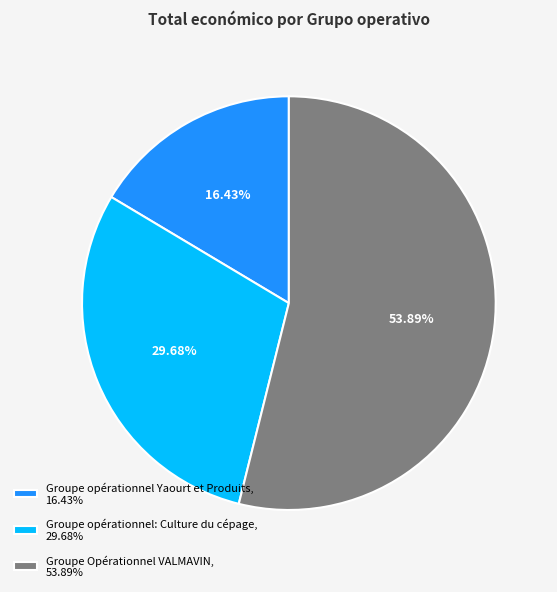

To the nearest percent, what percentage of the pie is Groupe Opérationnel VALMAVIN?

54%